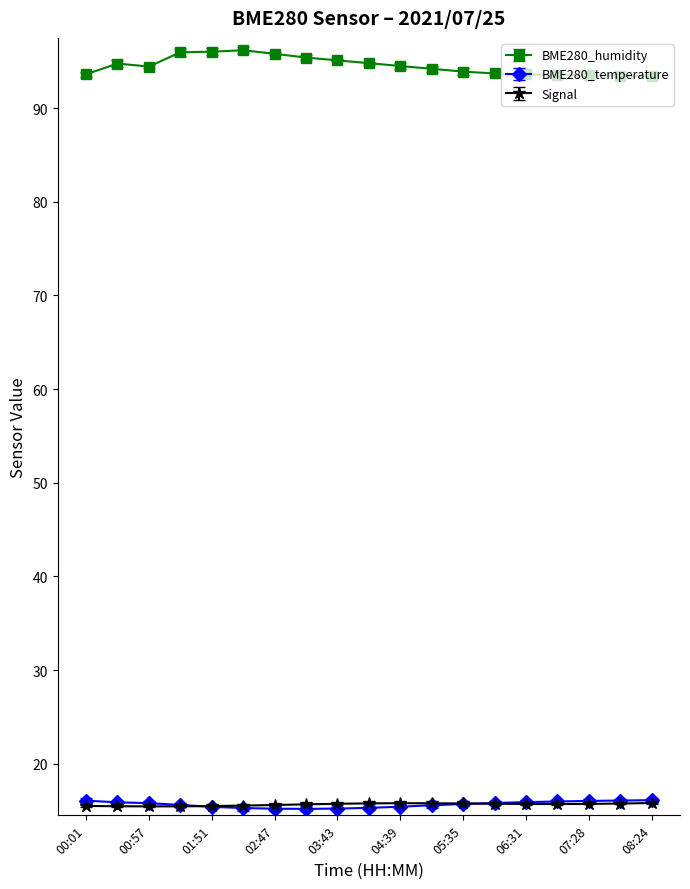

True or false: BME280_humidity and BME280_temperature cross at least once.

False